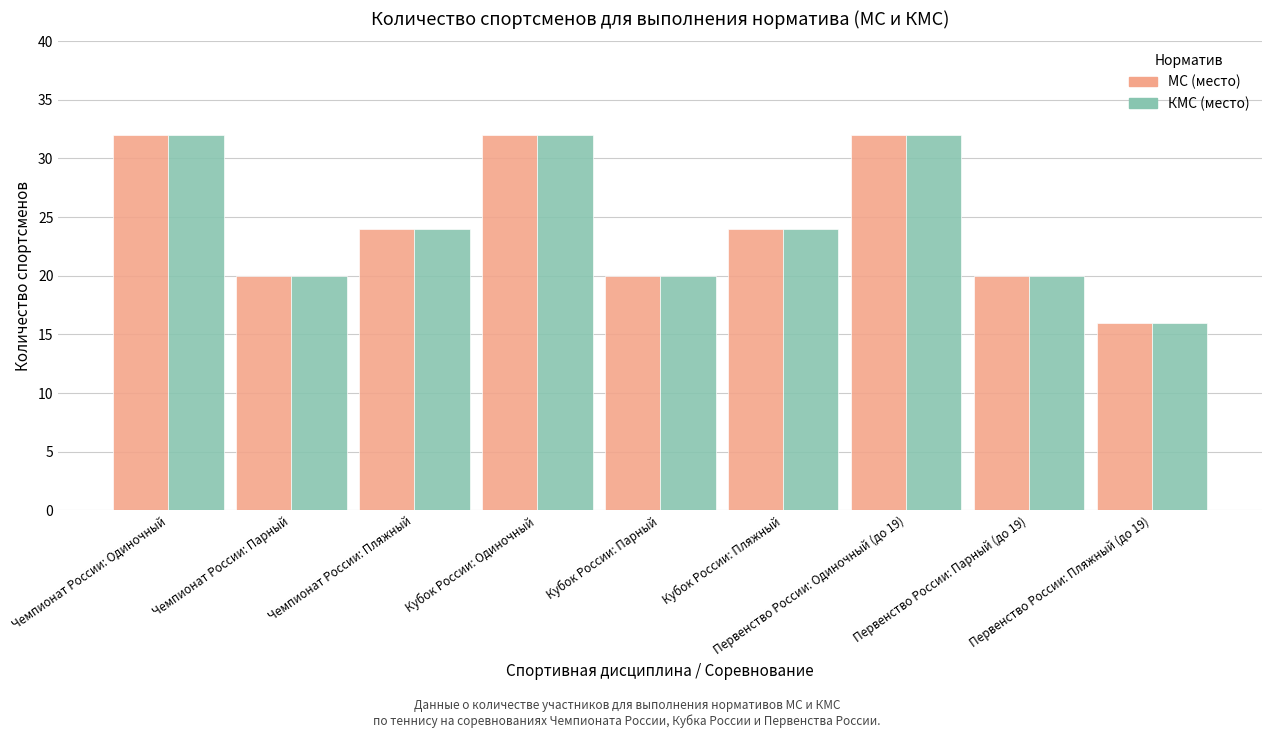

What is the minimum value shown in the chart?

16